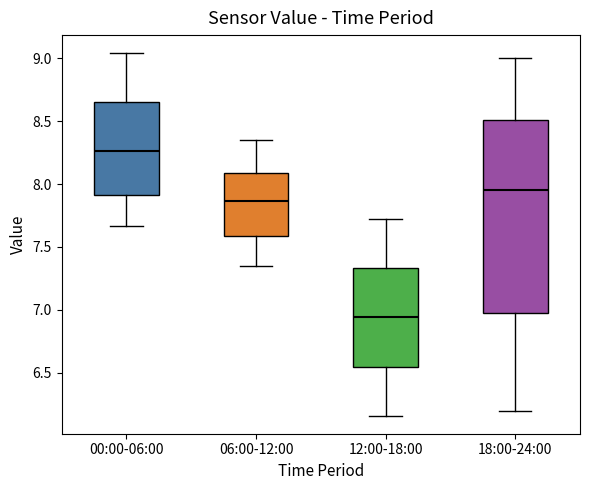

Which box has the highest median line?

00:00-06:00